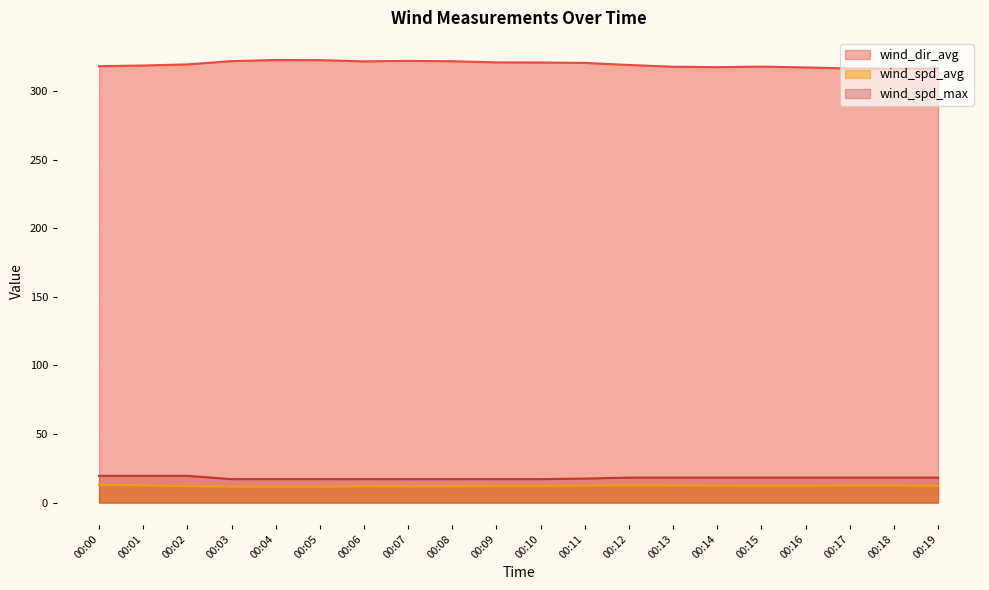

Rank the categories by wind_dir_avg value from lowest to highest.

00:18, 00:17, 00:19, 00:16, 00:14, 00:13, 00:15, 00:00, 00:01, 00:12, 00:02, 00:11, 00:10, 00:09, 00:06, 00:08, 00:03, 00:07, 00:05, 00:04